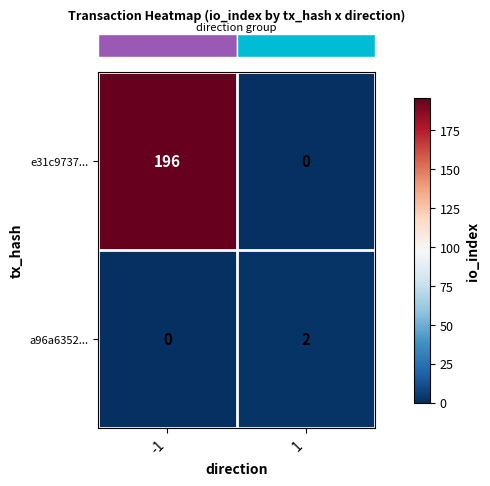

The e31c9737... series shows 196 at -1. True or false?

True